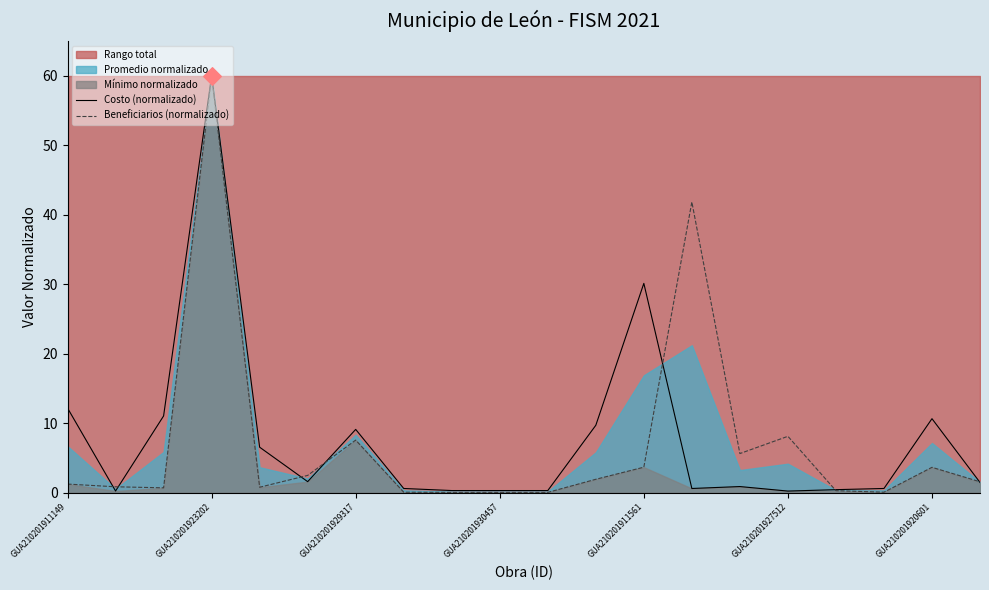

What is the total value across all series at GUA210201920601?

14.3